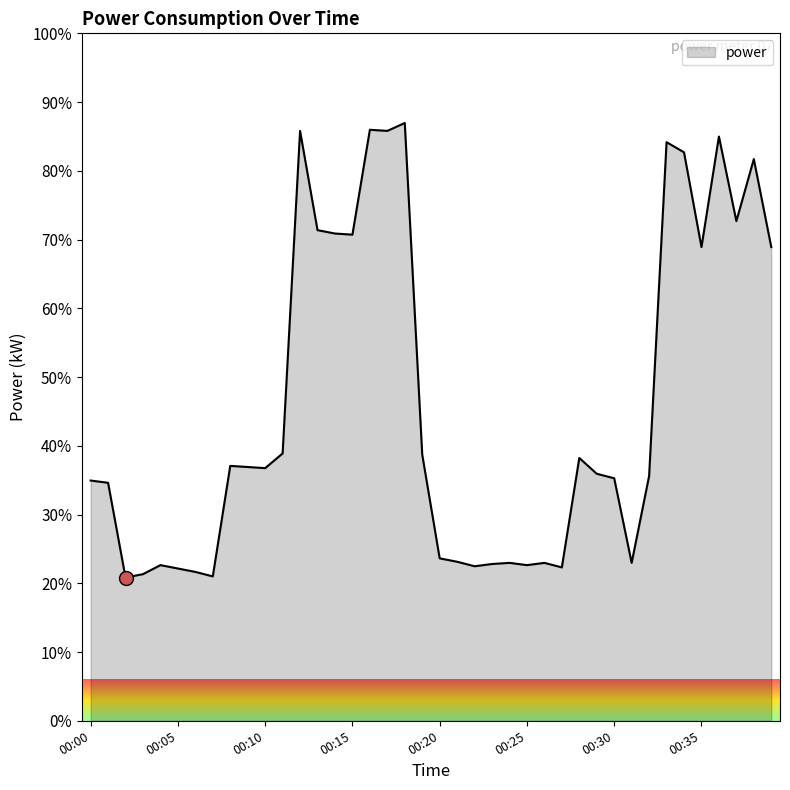

What is the greatest value displayed?

87.0